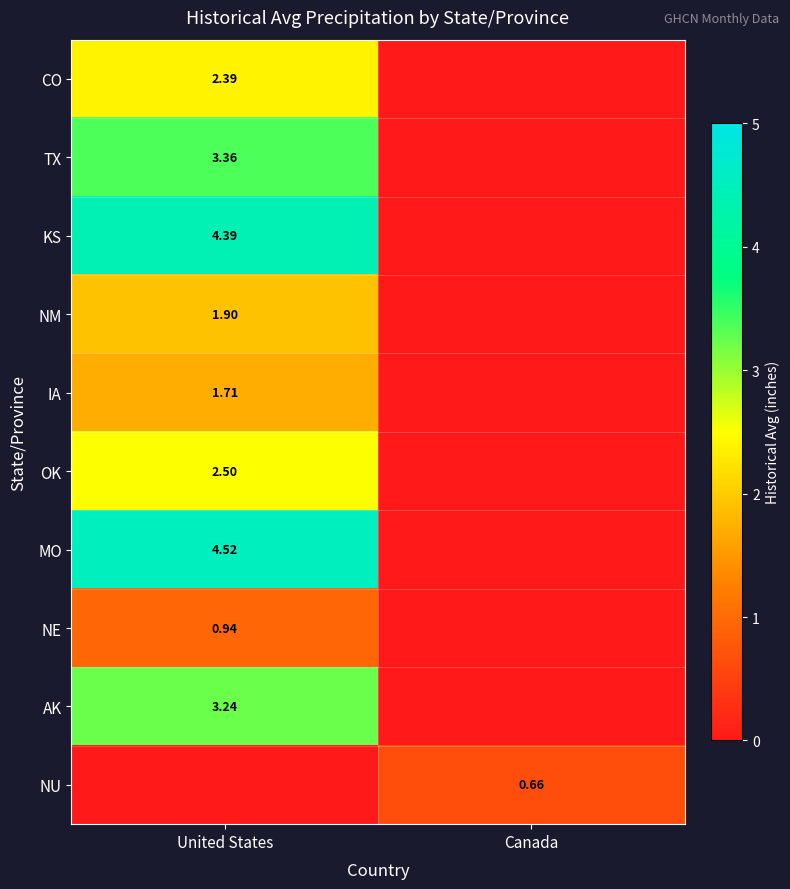

What is the average value of the IA series?

0.9